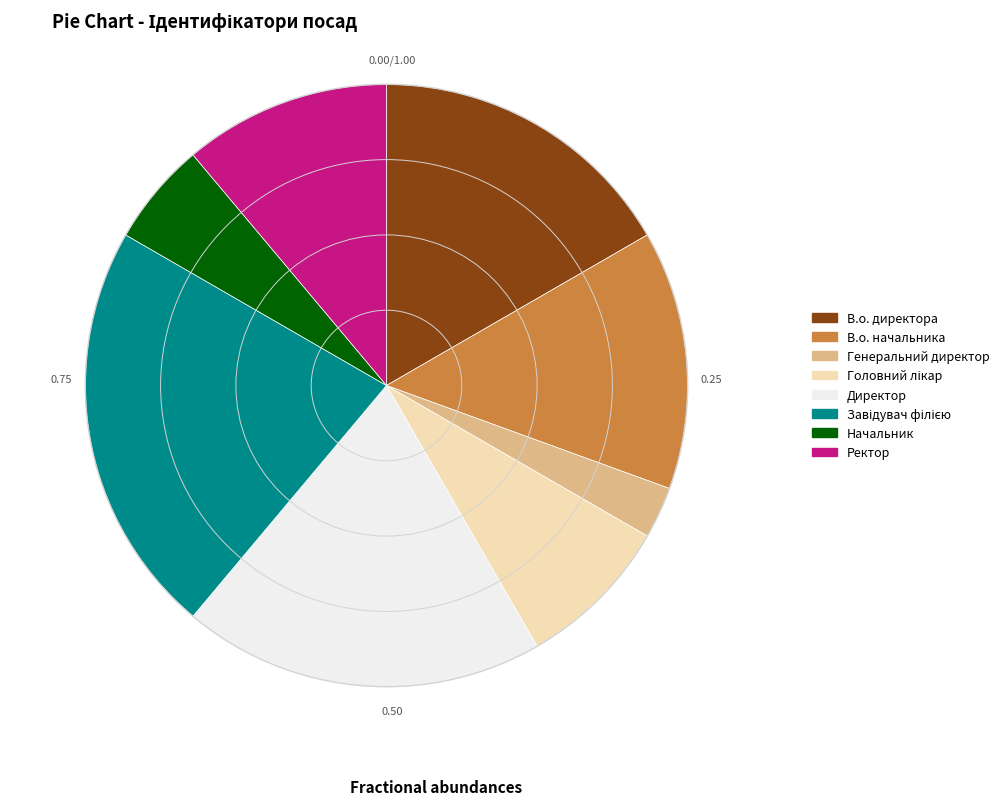

How many slices are in this pie chart?

8